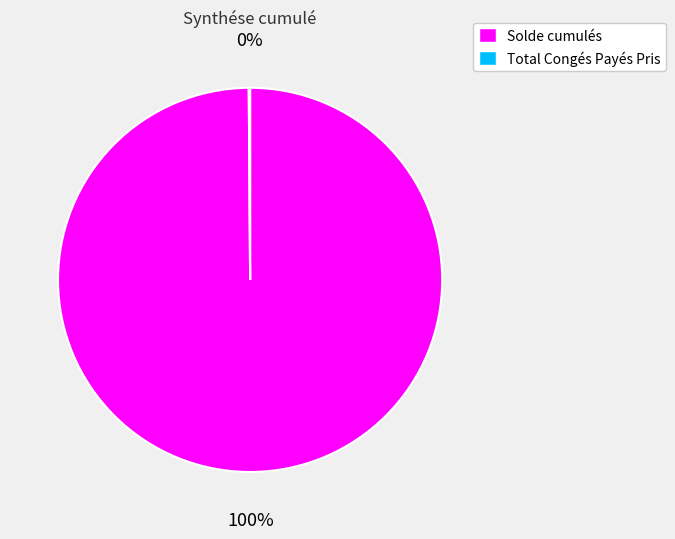

Which category accounts for the majority?

Solde cumulés